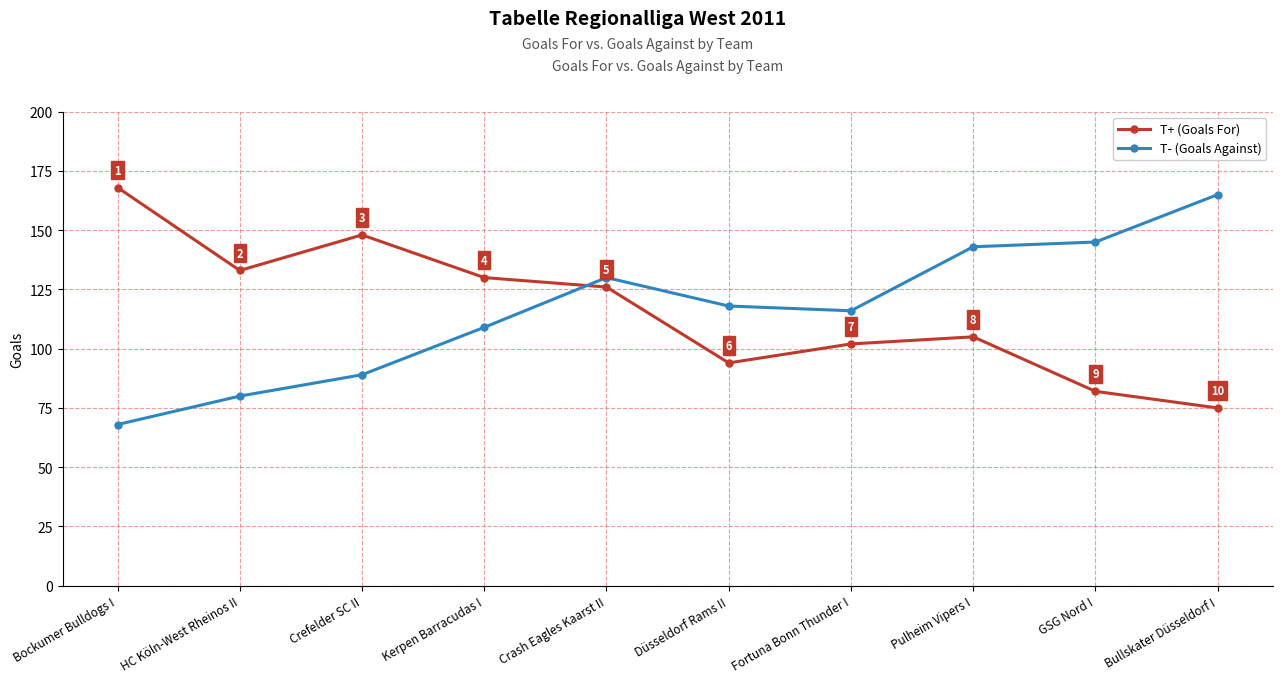

Where is the first local maximum for T- (Goals Against)?

Crash Eagles Kaarst II